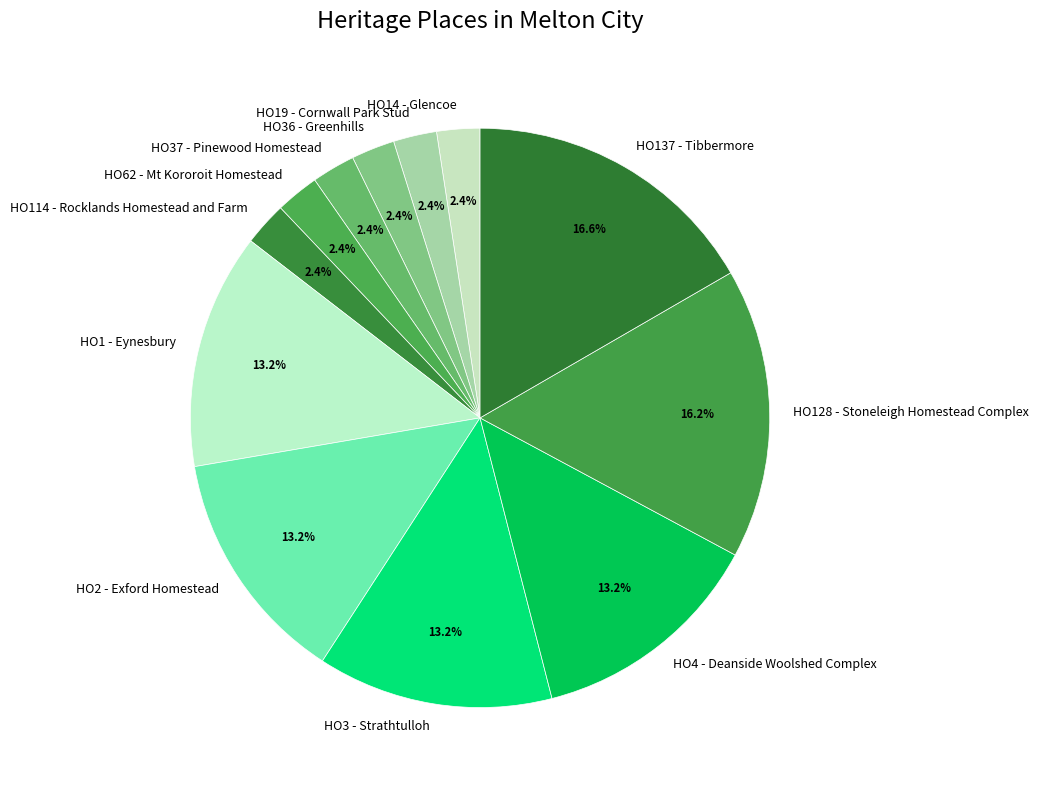

True or false: HO3 - Strathtulloh accounts for 13% of the total.

True